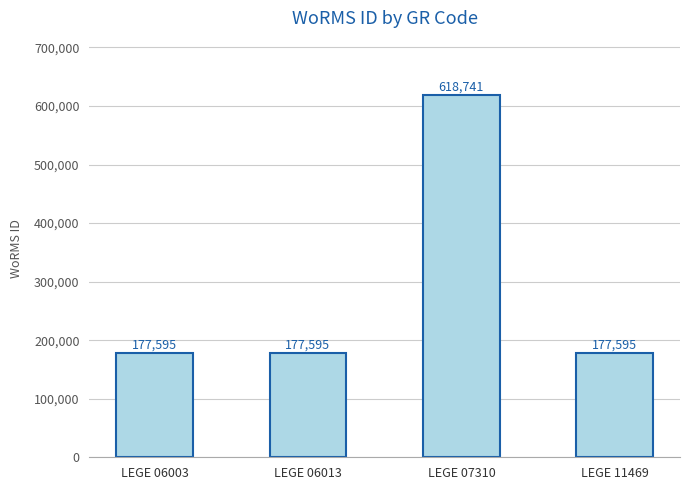

What is the approximate value at LEGE 06013?

177595